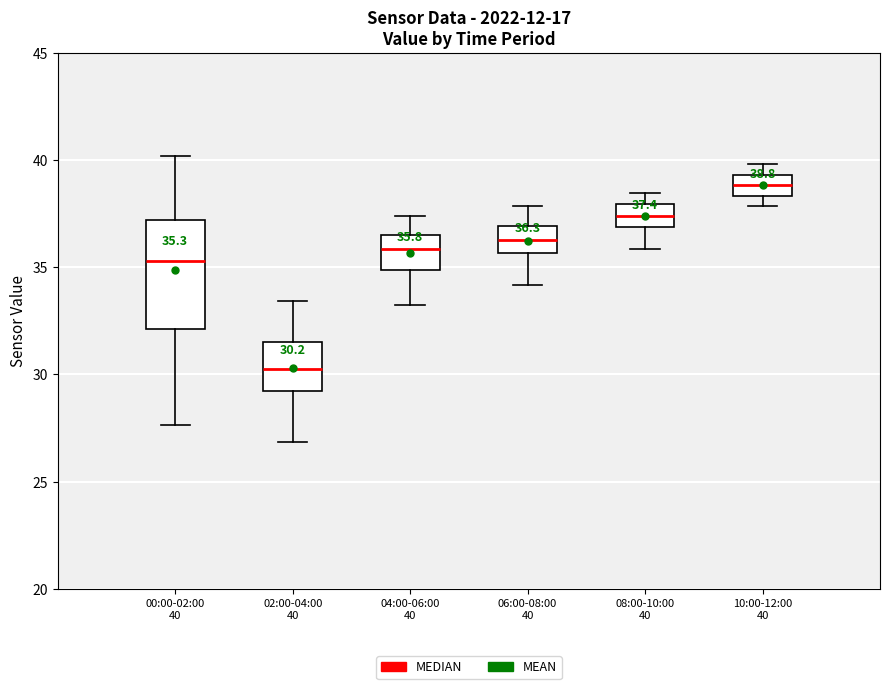

Which box is the tallest, from its lower edge to its upper edge?

00:00-02:00 40